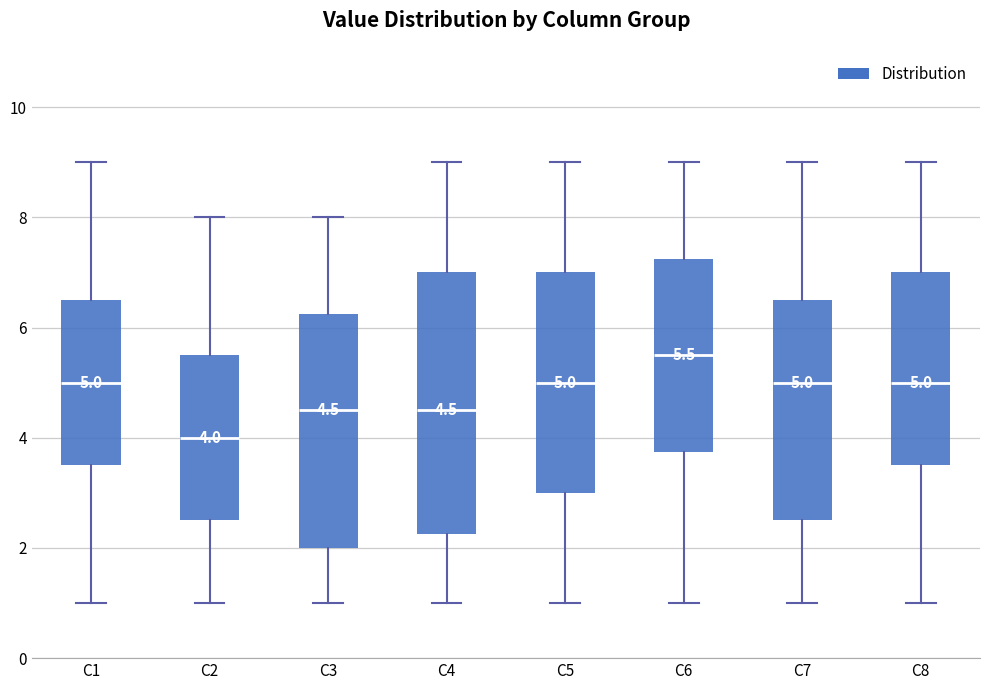

Comparing the boxes themselves (not the whiskers), which one is the tallest?

C4